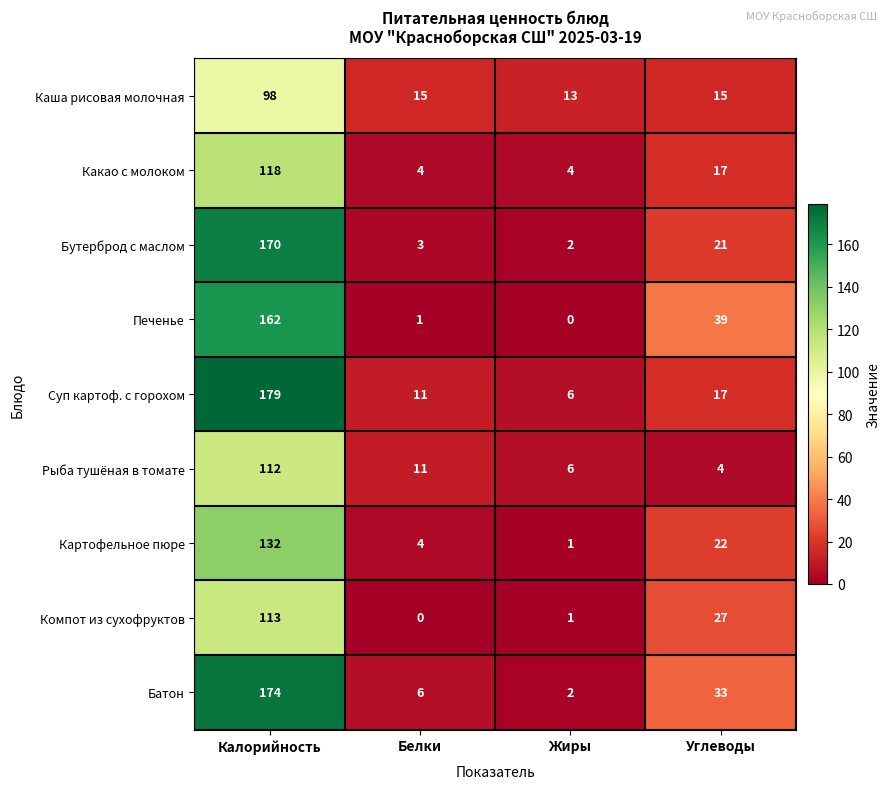

What is the average value of the Каша рисовая молочная series?

35